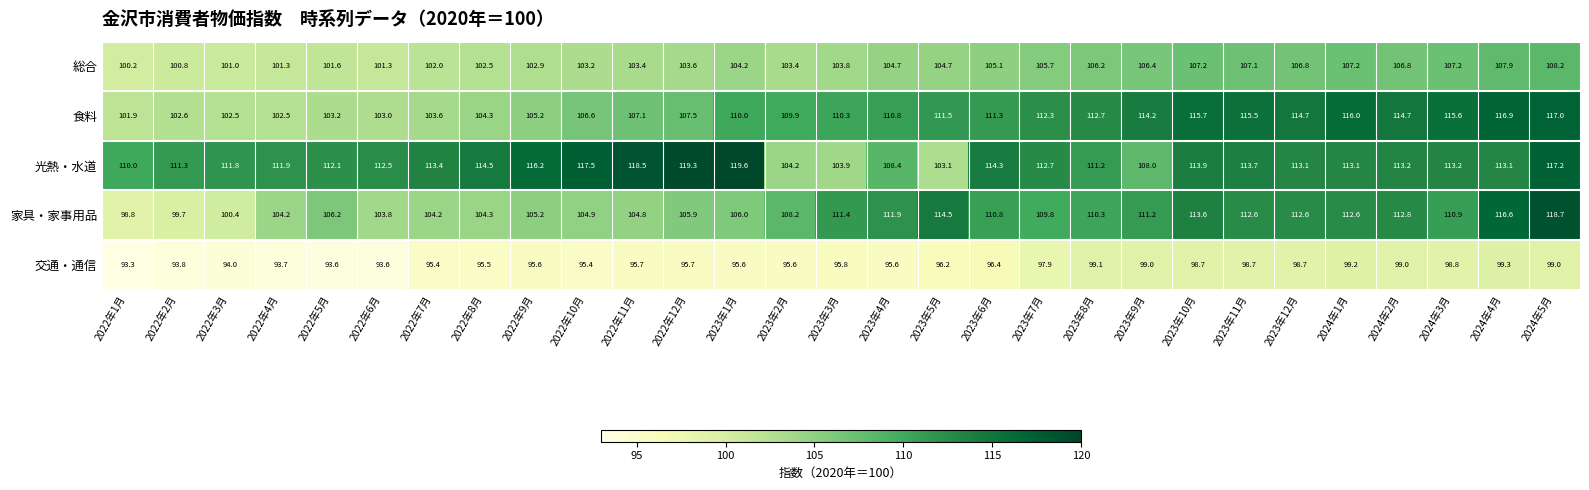

At 2022年1月, list the series in order from smallest to largest.

交通・通信, 家具・家事用品, 総合, 食料, 光熱・水道